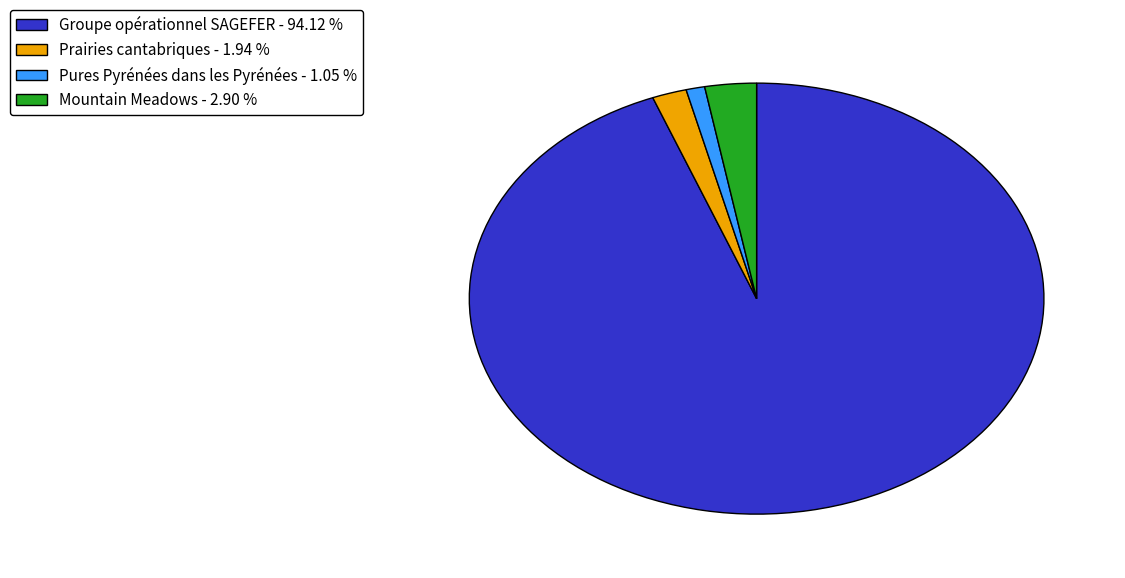

What is the ratio of the value at Pures Pyrénées dans les Pyrénées to the value at Mountain Meadows?

0.4